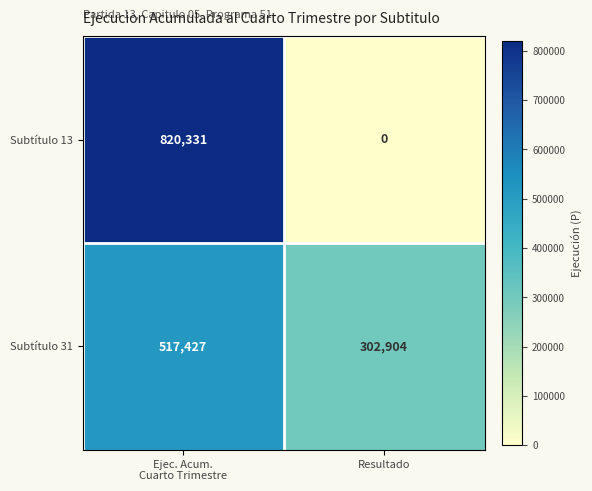

Reading right to left, what are all the values shown in this chart?

Subtítulo 13: 0	820331
Subtítulo 31: 302904	517427